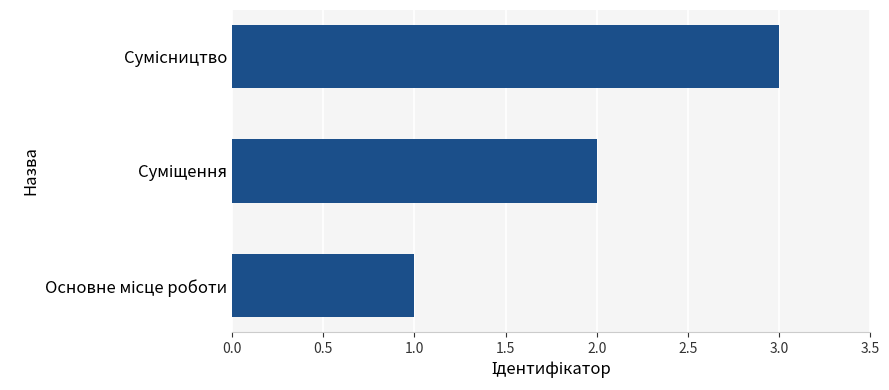

What is the greatest value displayed?

3